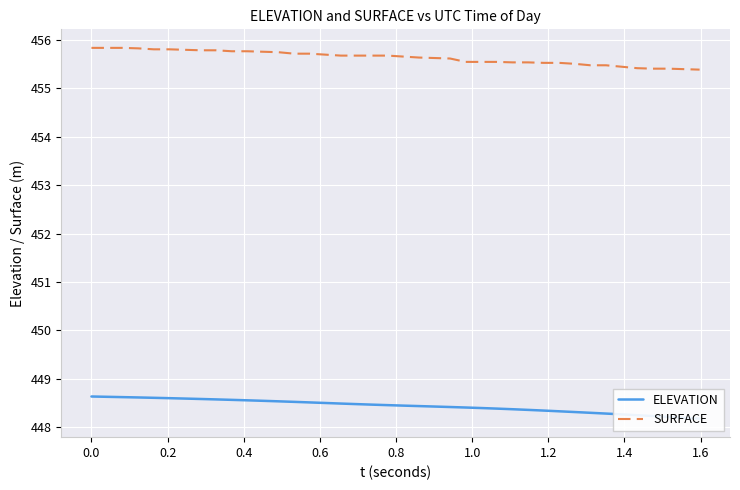

How many lines are shown in the chart?

2